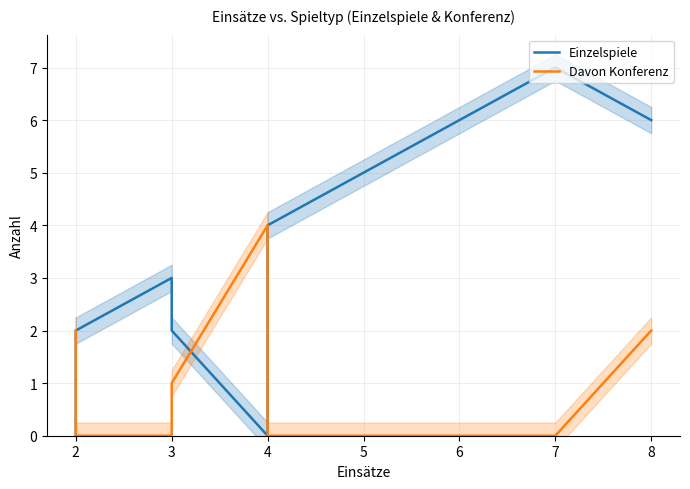

Which series has the largest total across all categories?

Einzelspiele